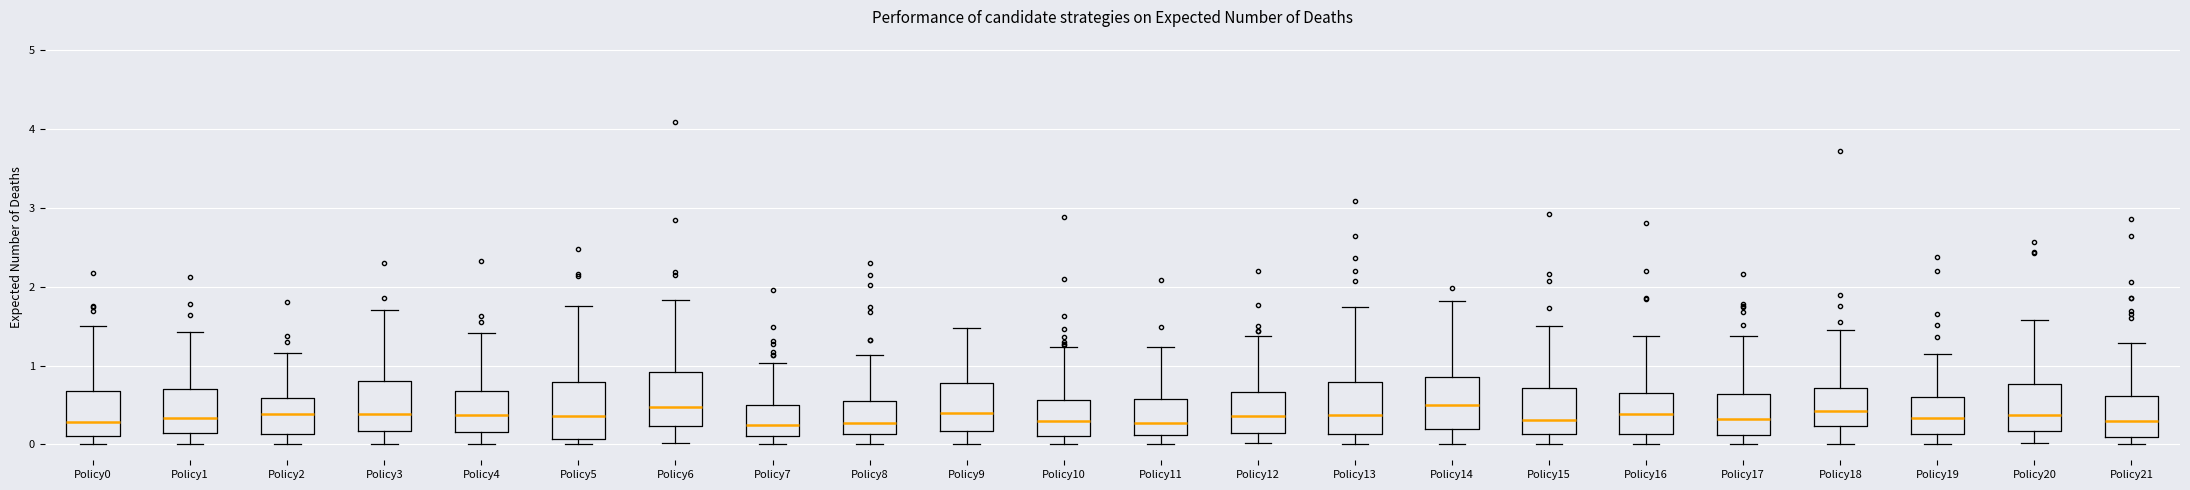

Reading left to right, read every box against the y-axis: the position of its median line, the range the box covers, and the ends of its whiskers. The values are not printed on the chart, so give them approximately, as read against the axis.

Policy0: median 0.3, box 0.1 to 0.7, whiskers 0.0 to 1.5
Policy1: median 0.3, box 0.1 to 0.7, whiskers 0.0 to 1.4
Policy2: median 0.4, box 0.1 to 0.6, whiskers 0.0 to 1.2
Policy3: median 0.4, box 0.2 to 0.8, whiskers 0.0 to 1.7
Policy4: median 0.4, box 0.2 to 0.7, whiskers 0.0 to 1.4
Policy5: median 0.4, box 0.1 to 0.8, whiskers 0.0 to 1.8
Policy6: median 0.5, box 0.2 to 0.9, whiskers 0.0 to 1.8
Policy7: median 0.2, box 0.1 to 0.5, whiskers 0.0 to 1.0
Policy8: median 0.3, box 0.1 to 0.6, whiskers 0.0 to 1.1
Policy9: median 0.4, box 0.2 to 0.8, whiskers 0.0 to 1.5
Policy10: median 0.3, box 0.1 to 0.6, whiskers 0.0 to 1.2
Policy11: median 0.3, box 0.1 to 0.6, whiskers 0.0 to 1.2
Policy12: median 0.4, box 0.1 to 0.7, whiskers 0.0 to 1.4
Policy13: median 0.4, box 0.1 to 0.8, whiskers 0.0 to 1.7
Policy14: median 0.5, box 0.2 to 0.9, whiskers 0.0 to 1.8
Policy15: median 0.3, box 0.1 to 0.7, whiskers 0.0 to 1.5
Policy16: median 0.4, box 0.1 to 0.6, whiskers 0.0 to 1.4
Policy17: median 0.3, box 0.1 to 0.6, whiskers 0.0 to 1.4
Policy18: median 0.4, box 0.2 to 0.7, whiskers 0.0 to 1.4
Policy19: median 0.3, box 0.1 to 0.6, whiskers 0.0 to 1.2
Policy20: median 0.4, box 0.2 to 0.8, whiskers 0.0 to 1.6
Policy21: median 0.3, box 0.1 to 0.6, whiskers 0.0 to 1.3